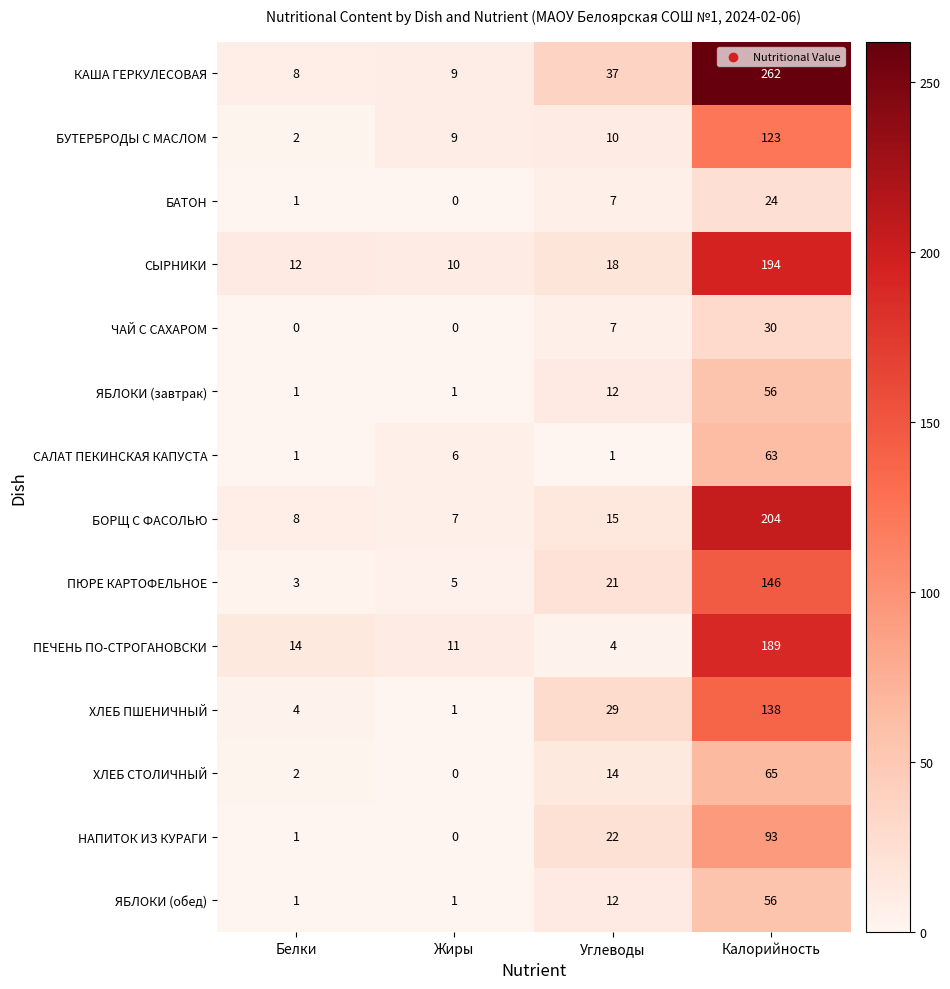

At how many categories does at least one series exceed 88?

1